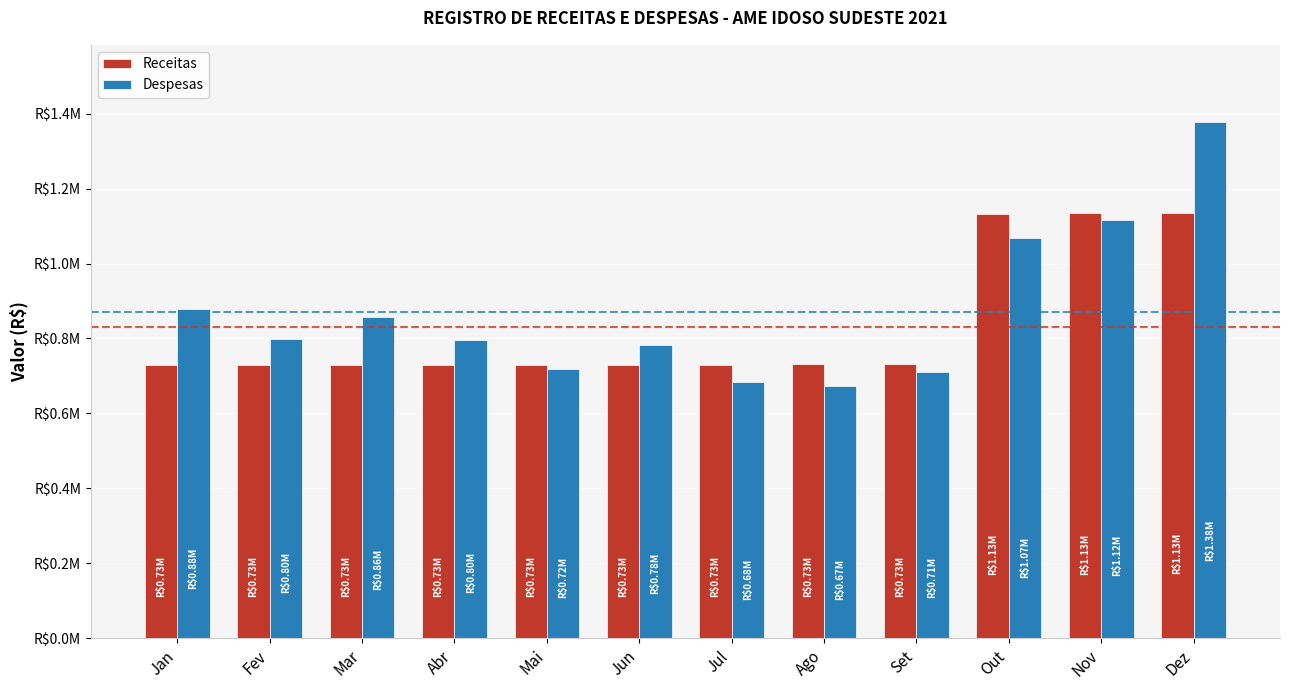

Reading left to right, transcribe all the data shown in this chart.

Receitas: 730381.2	730191.8	730284.1	730190.4	730265.3	730176.7	730445.7	730794.5	731010.8	1133224.0	1134249.3	1134617.8
Despesas: 878249.1	798374.2	858368.8	797078.7	718497.1	783063.3	683176.9	674439.5	709732.8	1067290.6	1116470.9	1376951.4